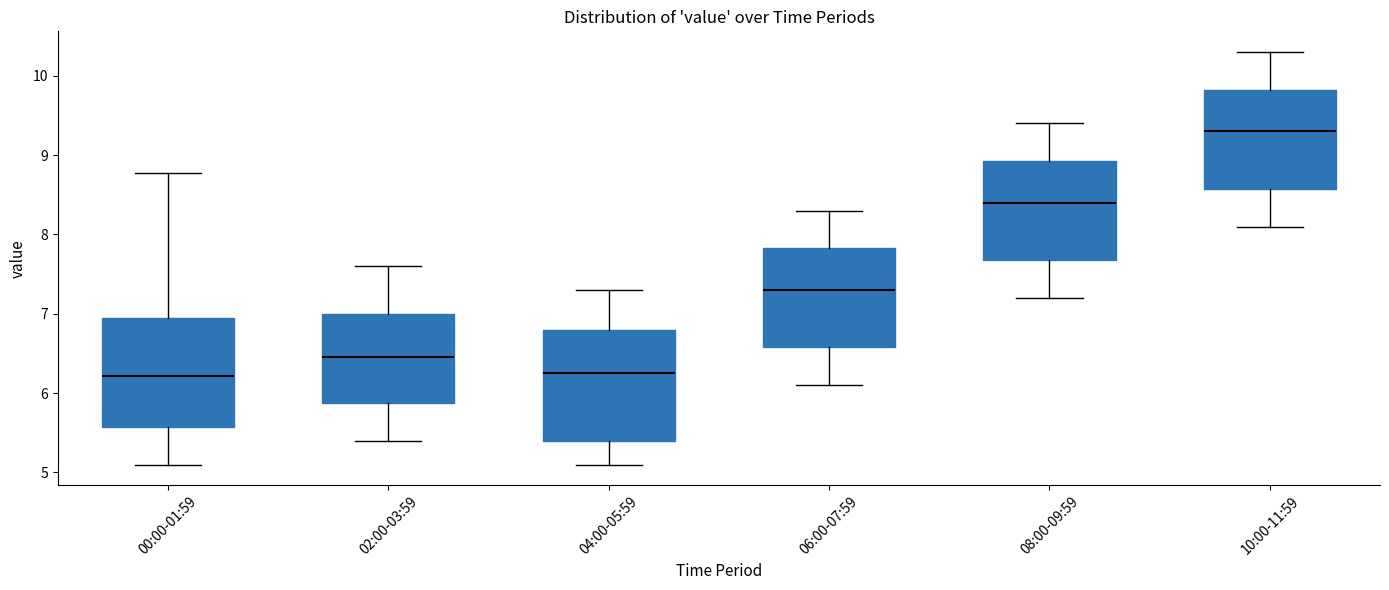

Reading left to right, read every box against the y-axis: the position of its median line, the range the box covers, and the ends of its whiskers. The values are not printed on the chart, so give them approximately, as read against the axis.

00:00-01:59: median 6.2, box 5.6 to 6.9, whiskers 5.1 to 8.8
02:00-03:59: median 6.5, box 5.9 to 7.0, whiskers 5.4 to 7.6
04:00-05:59: median 6.3, box 5.4 to 6.8, whiskers 5.1 to 7.3
06:00-07:59: median 7.3, box 6.6 to 7.8, whiskers 6.1 to 8.3
08:00-09:59: median 8.4, box 7.7 to 8.9, whiskers 7.2 to 9.4
10:00-11:59: median 9.3, box 8.6 to 9.8, whiskers 8.1 to 10.3